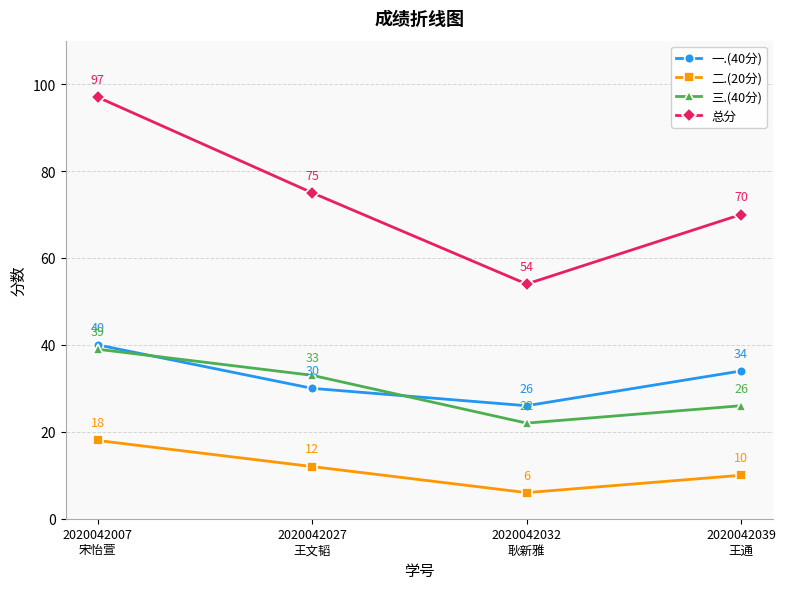

What value does the 一.(40分) series have at 2020042039
王通, to the nearest 5?

35